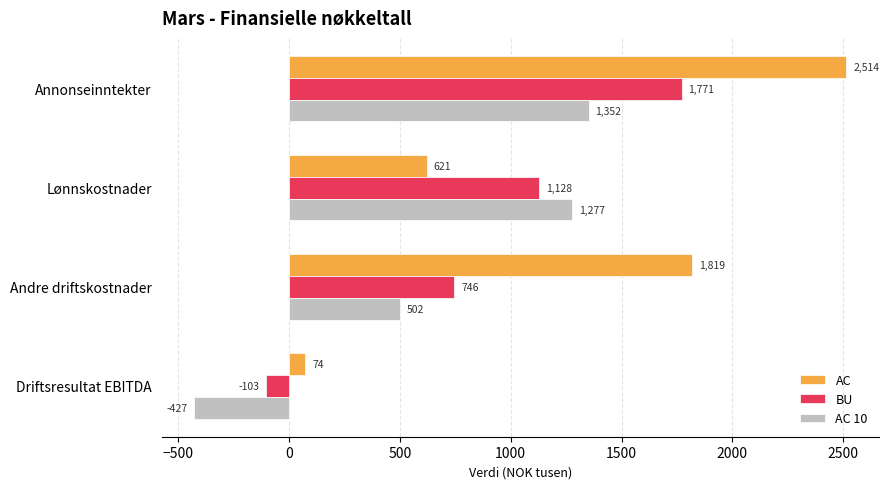

True or false: AC 10 has a value of 1352.0 at Annonseinntekter.

True